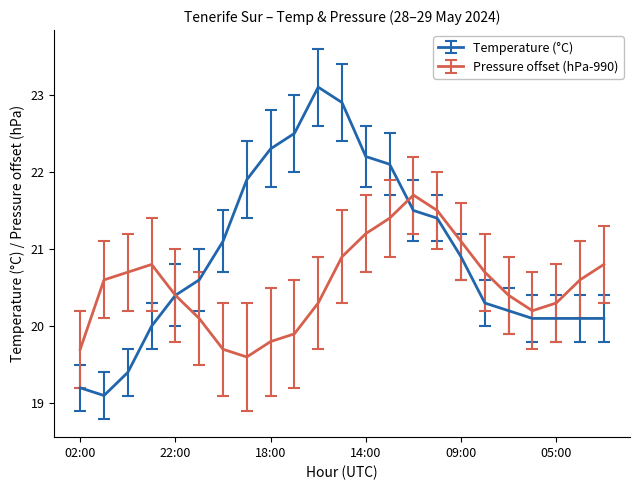

Which series has the largest range (max minus min)?

Temperature (°C)